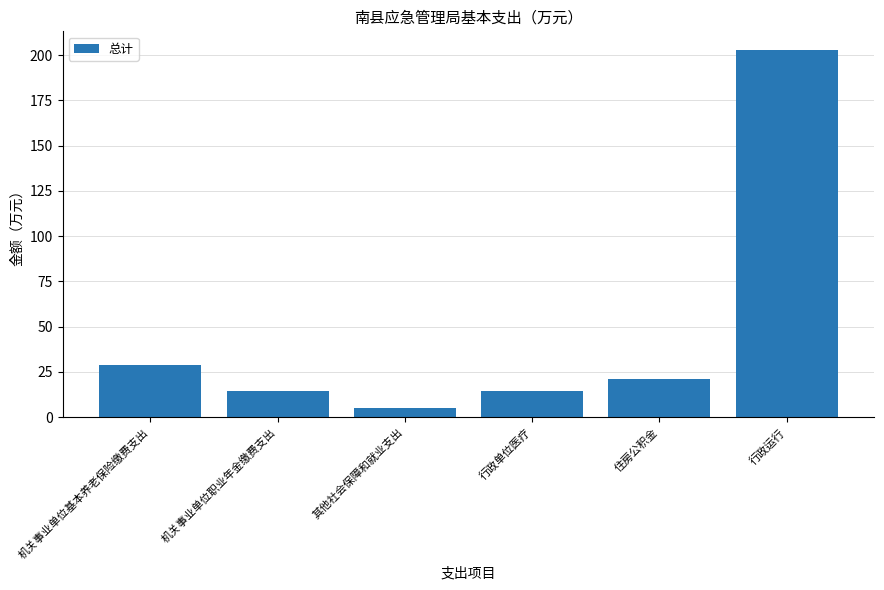

What is the minimum value shown in the chart?

5.1